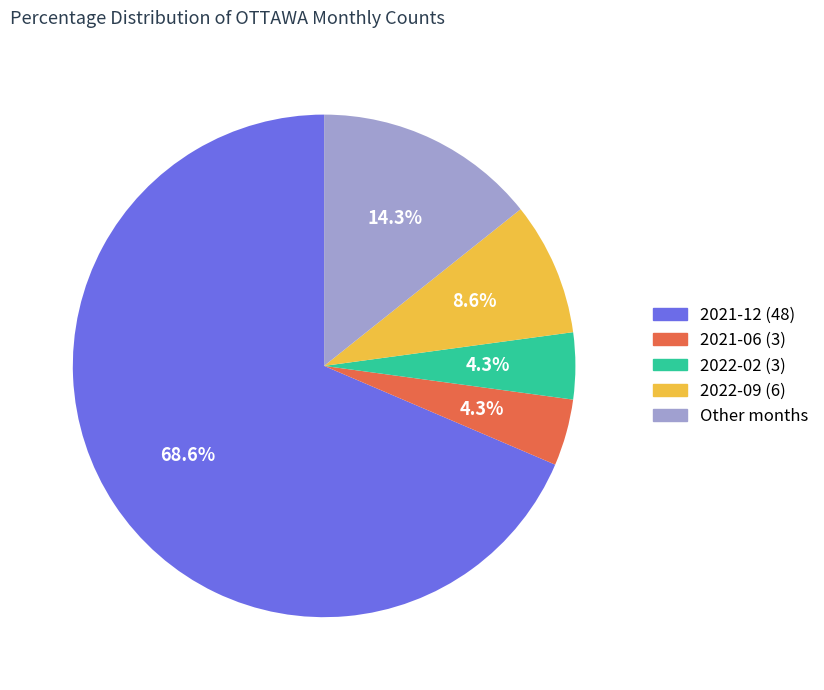

Between 2022-09 (6) and Other months, which is larger?

Other months